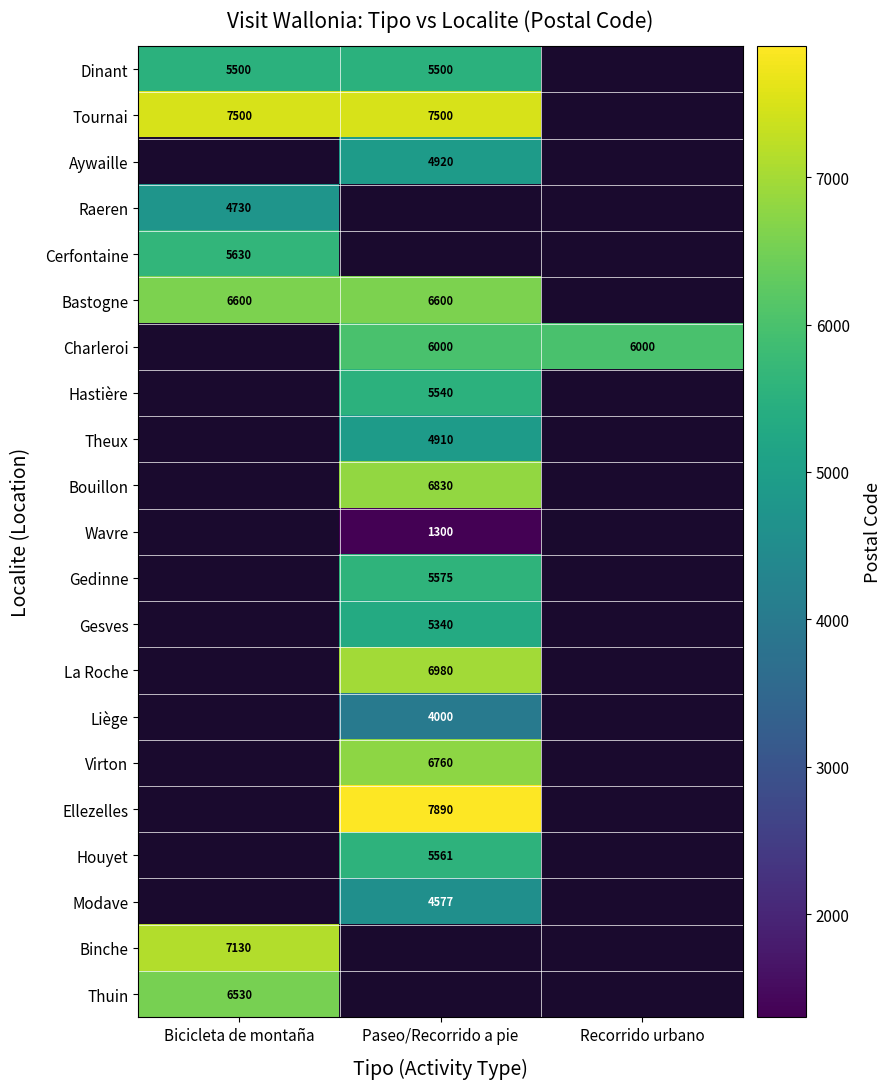

At how many categories does at least one series exceed 5609?

3